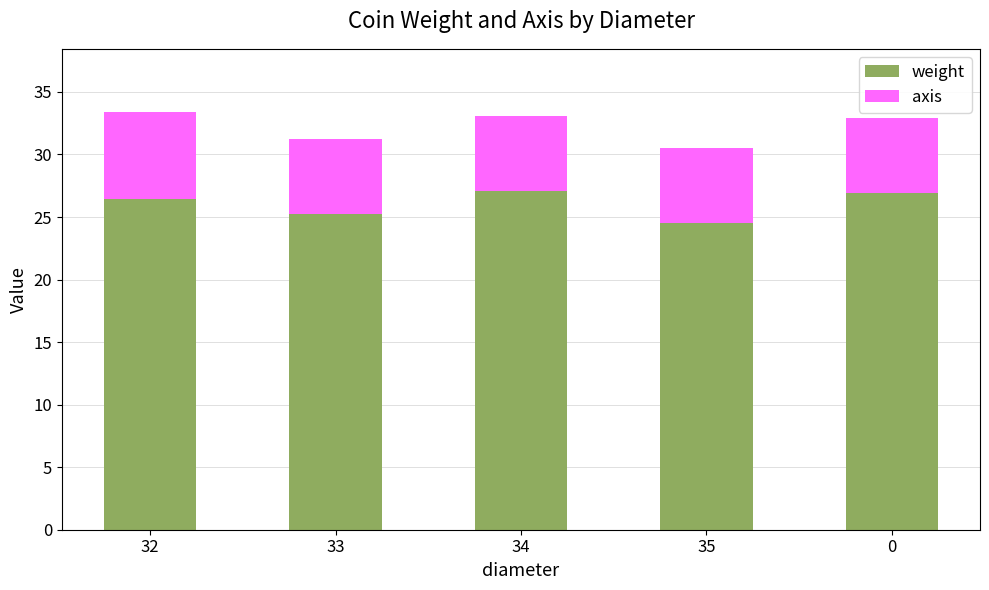

How many data points in weight are above 26?

3